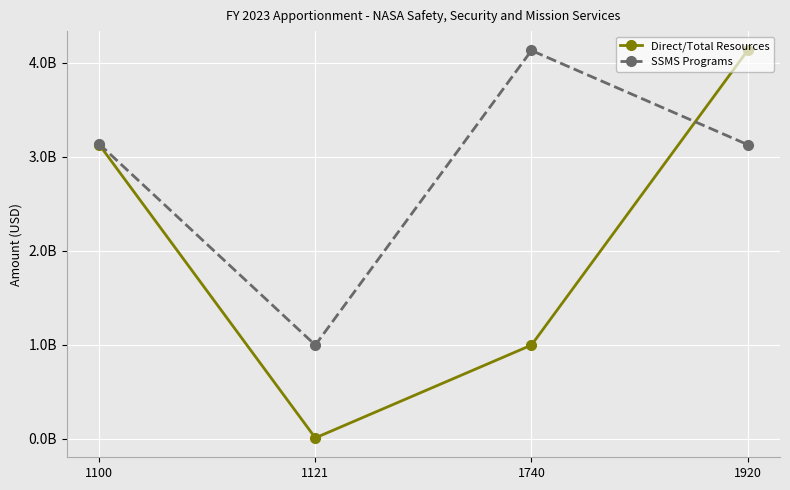

Is this an area chart (filled region under the line)?

No